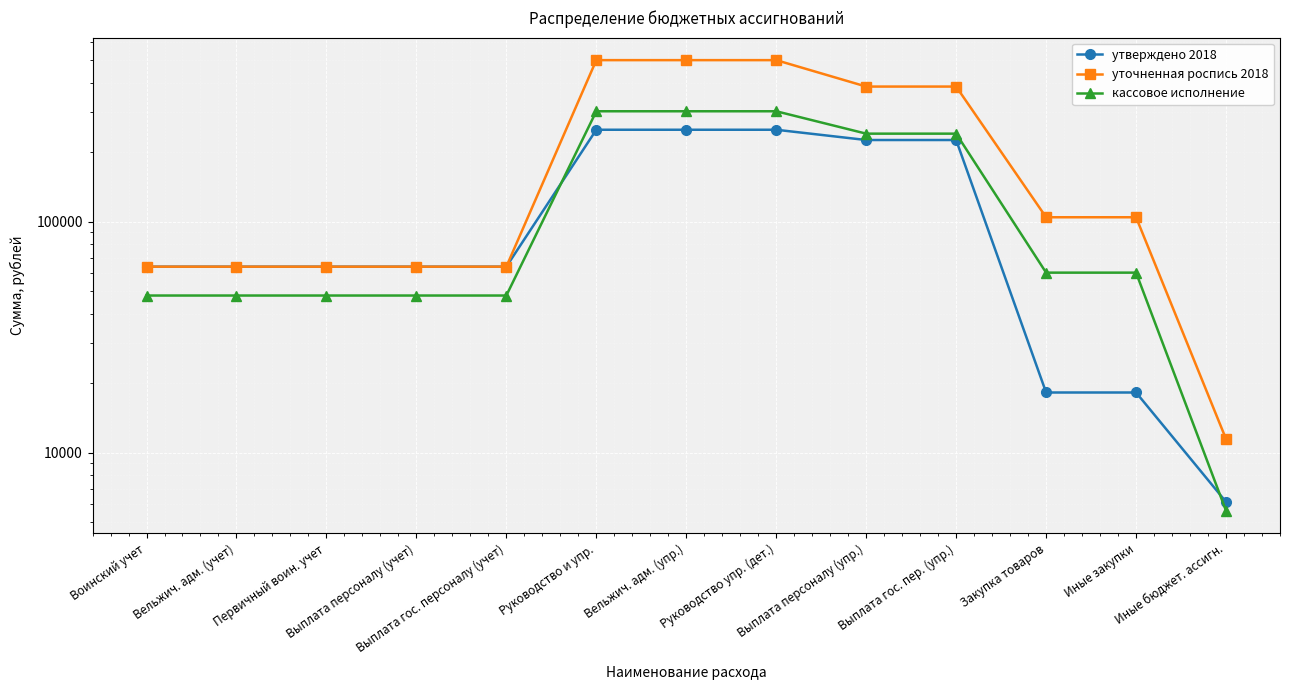

What is the average value of the утверждено 2018 series?

120547.8